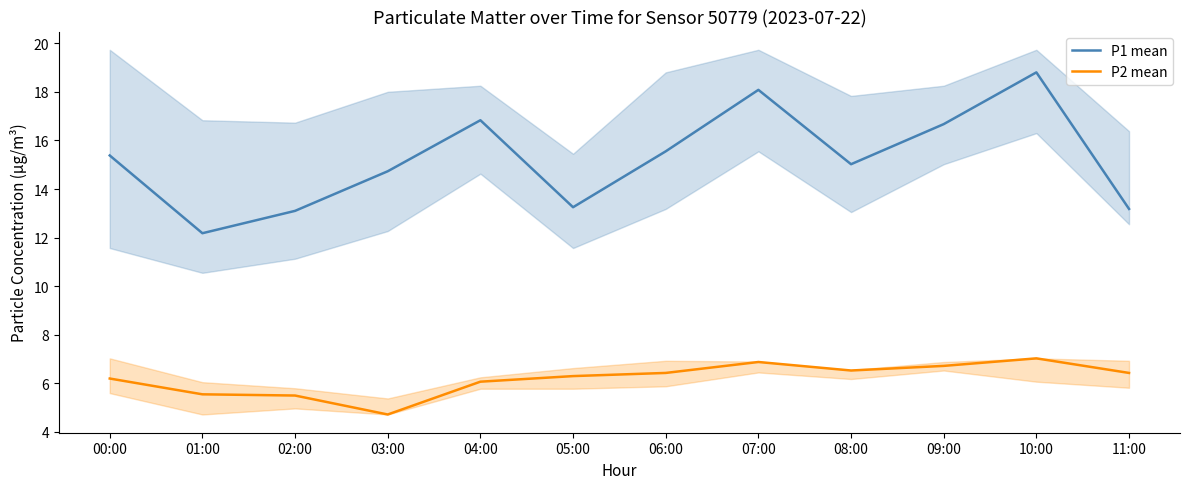

List the series in order of their overall mean, lowest first.

P2 mean, P1 mean